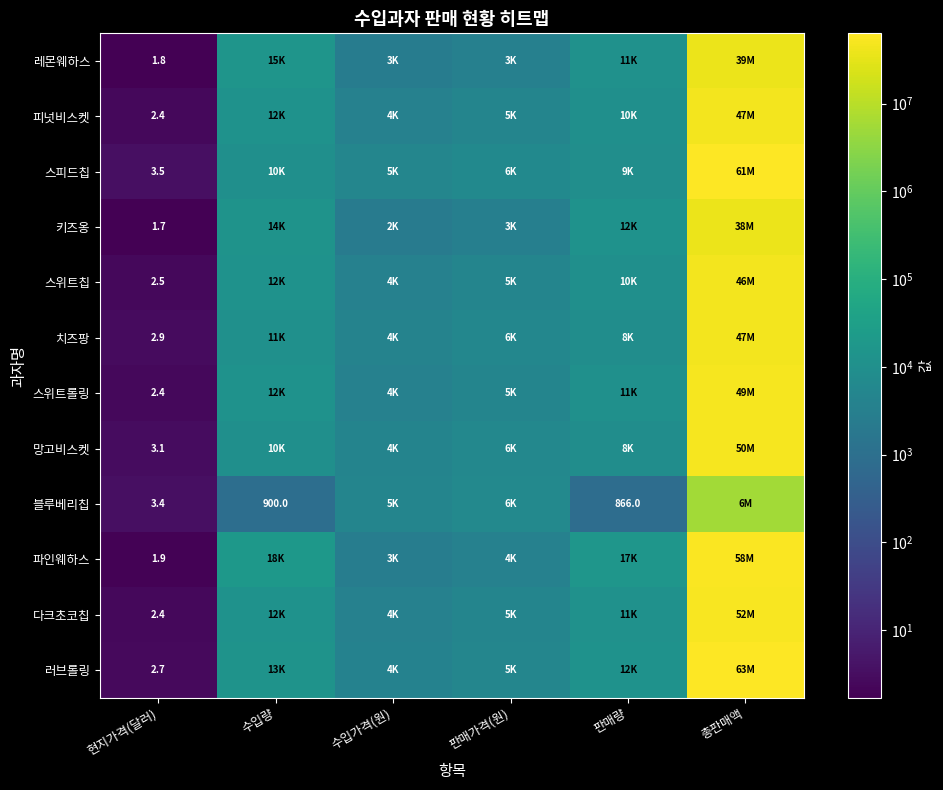

Is it true that 스피드칩 equals 3.5 at 현지가격(달러)?

True